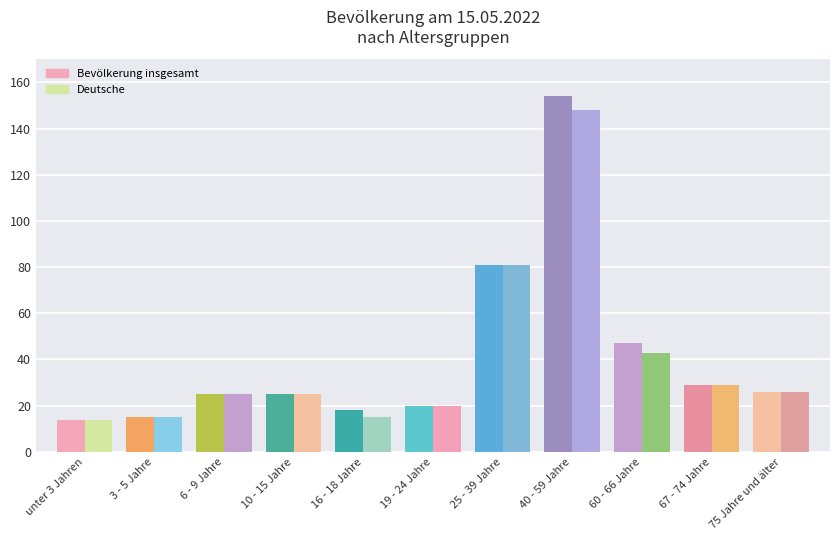

Does the chart contain any negative values?

No